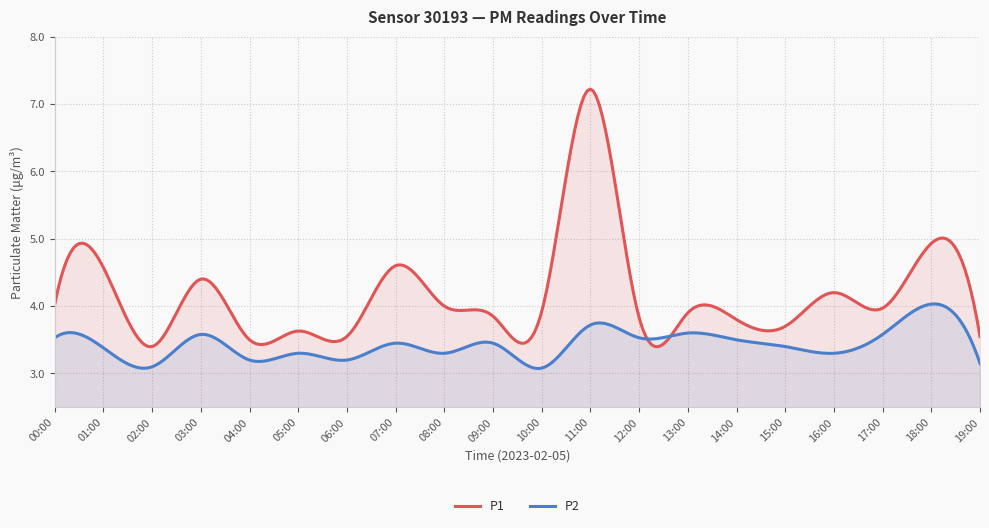

Which series has the largest range (max minus min)?

P1